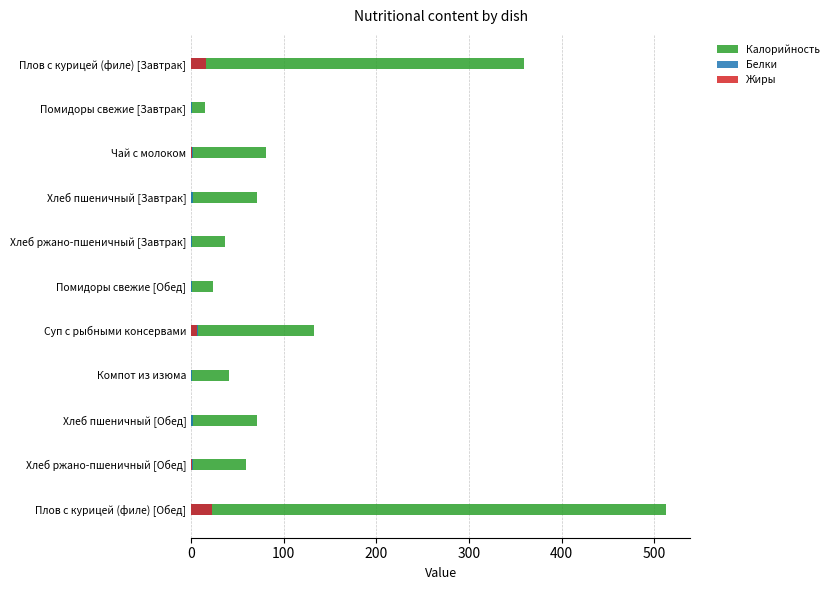

What are all the series names shown in the legend?

Калорийность, Белки, Жиры